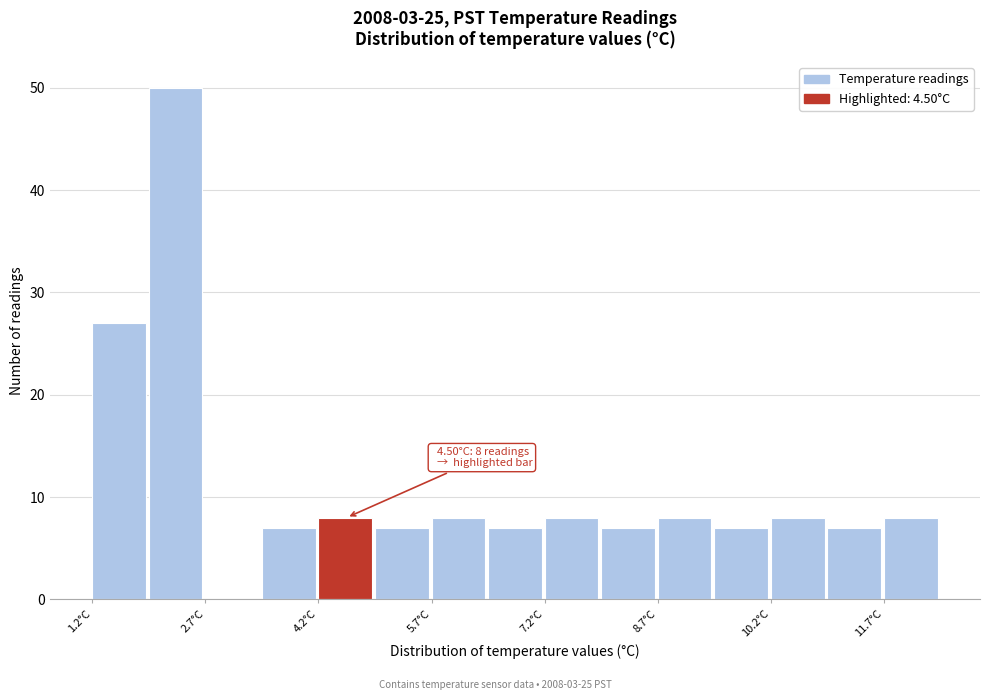

Around what value on the x-axis is the tallest bar? Give the approximate position of its centre, as read against the axis.

2.4